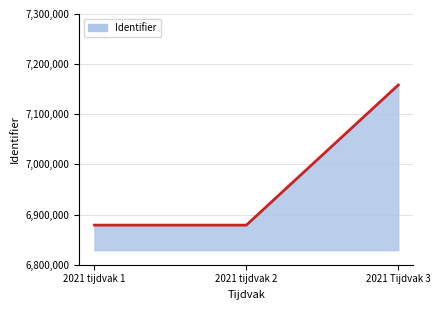

How many distinct data groups are displayed?

1